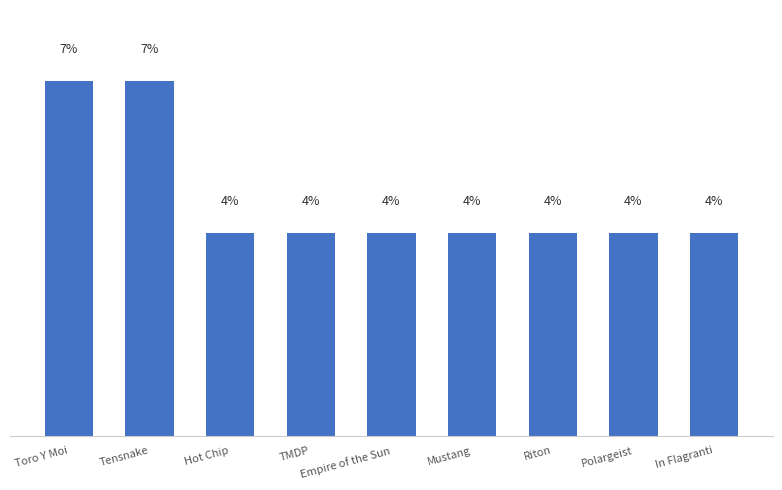

What is the label of the 9th bar from the right?

Toro Y Moi